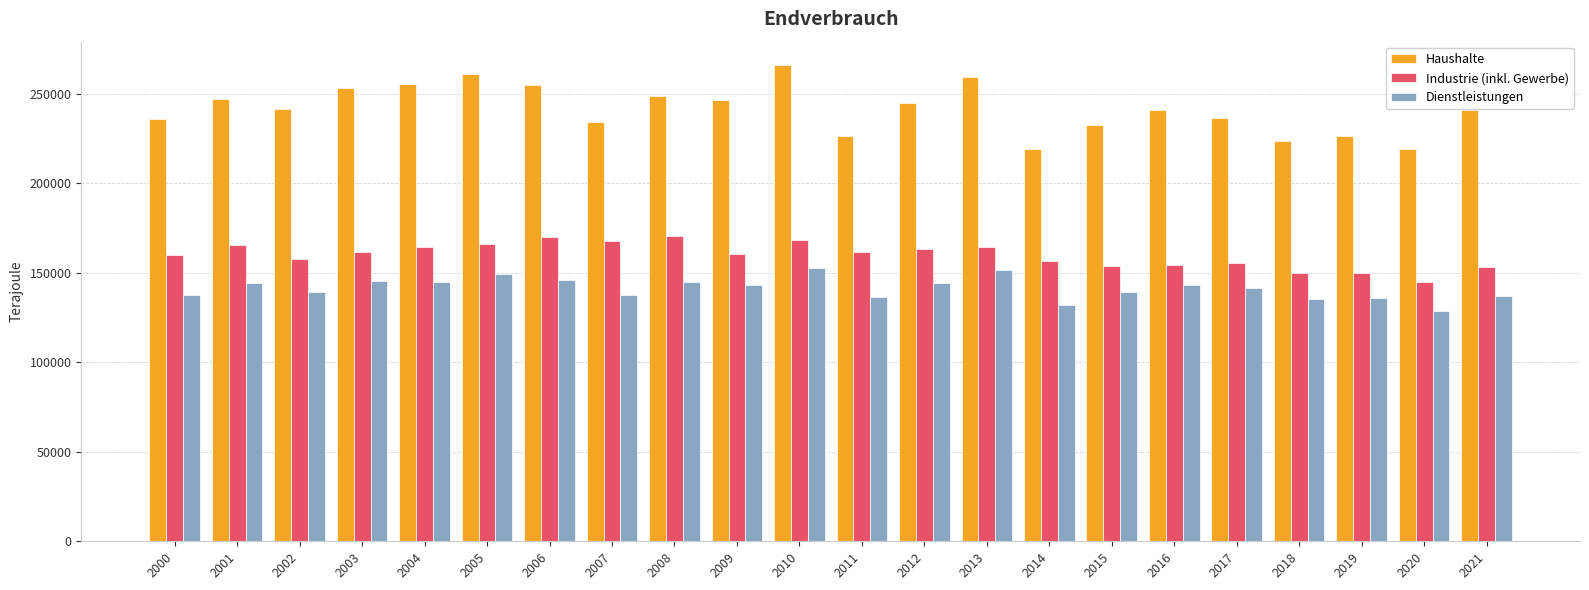

What is the sum of all Dienstleistungen values?

3112260